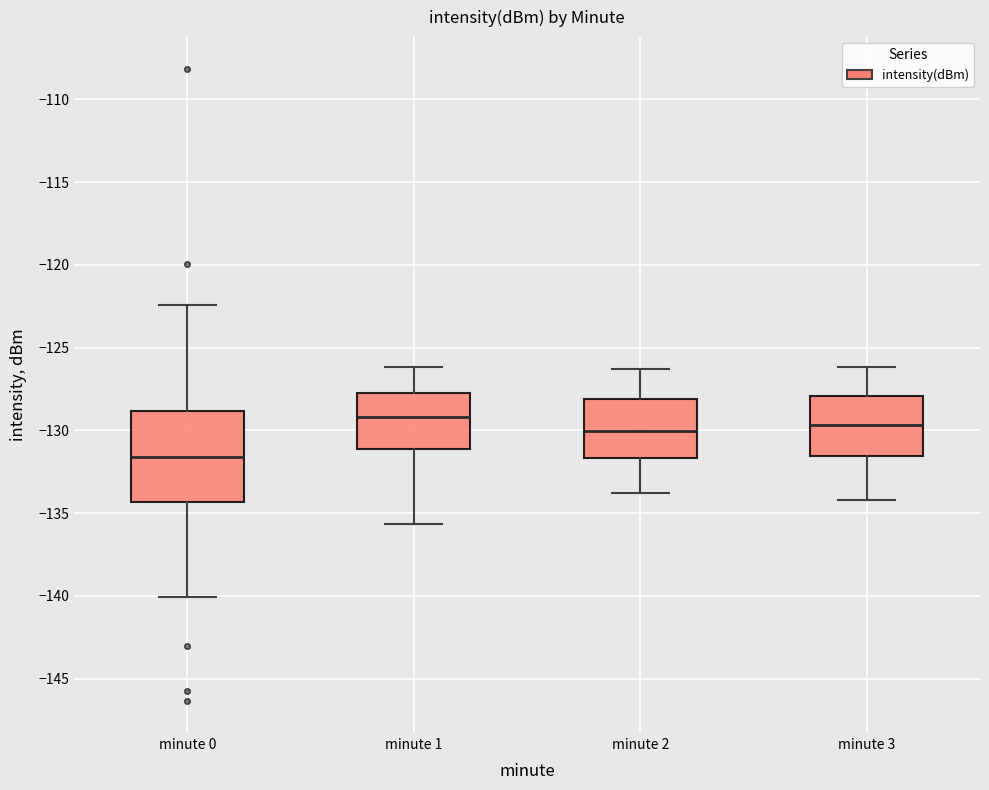

Reading left to right, transcribe this box plot: for each box, give where its median line is, the range the box spans, and where its two whiskers end, as read against the y-axis. The values are not printed on the chart, so give them approximately, as read against the axis.

minute 0: median -131.5, box -134.5 to -129.0, whiskers -140.0 to -122.5
minute 1: median -129.0, box -131.0 to -127.5, whiskers -135.5 to -126.0
minute 2: median -130.0, box -131.5 to -128.0, whiskers -134.0 to -126.5
minute 3: median -129.5, box -131.5 to -128.0, whiskers -134.0 to -126.0